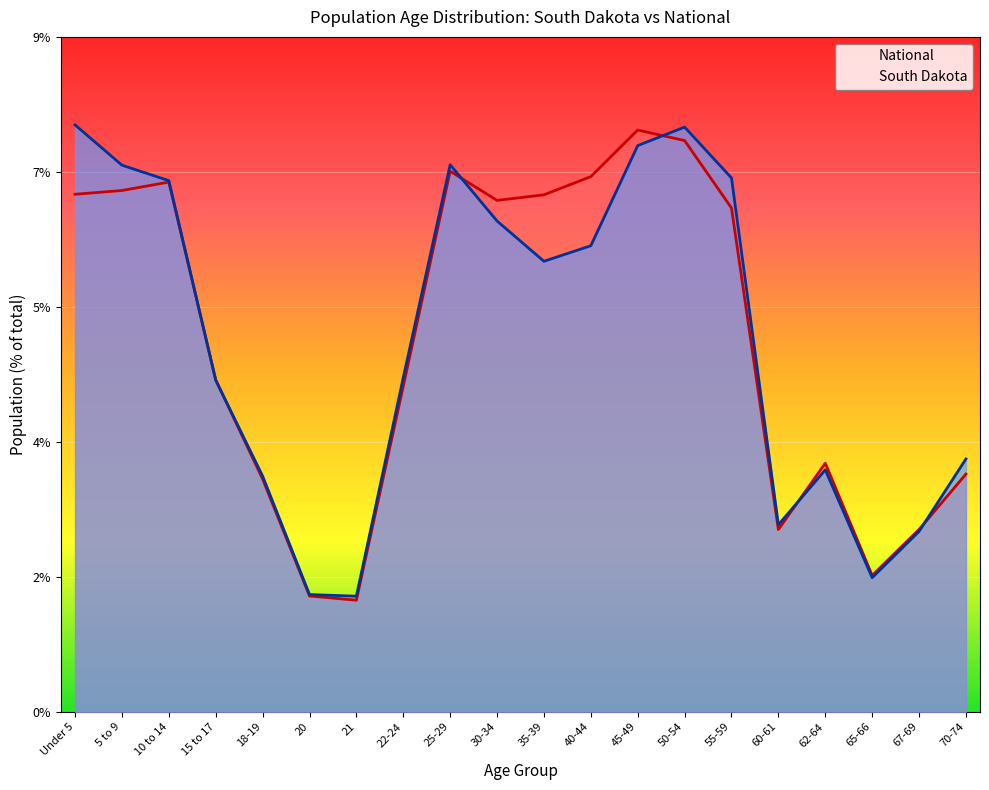

Does the chart display data point markers on the line(s)?

No